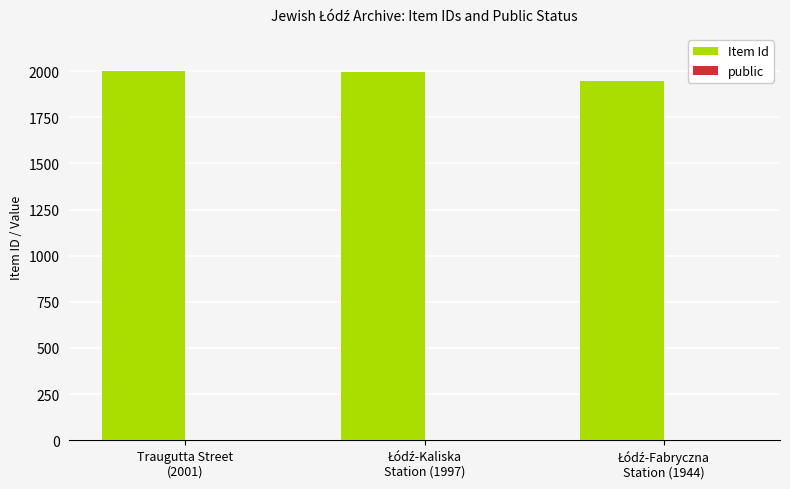

Does the chart contain stacked bars?

No